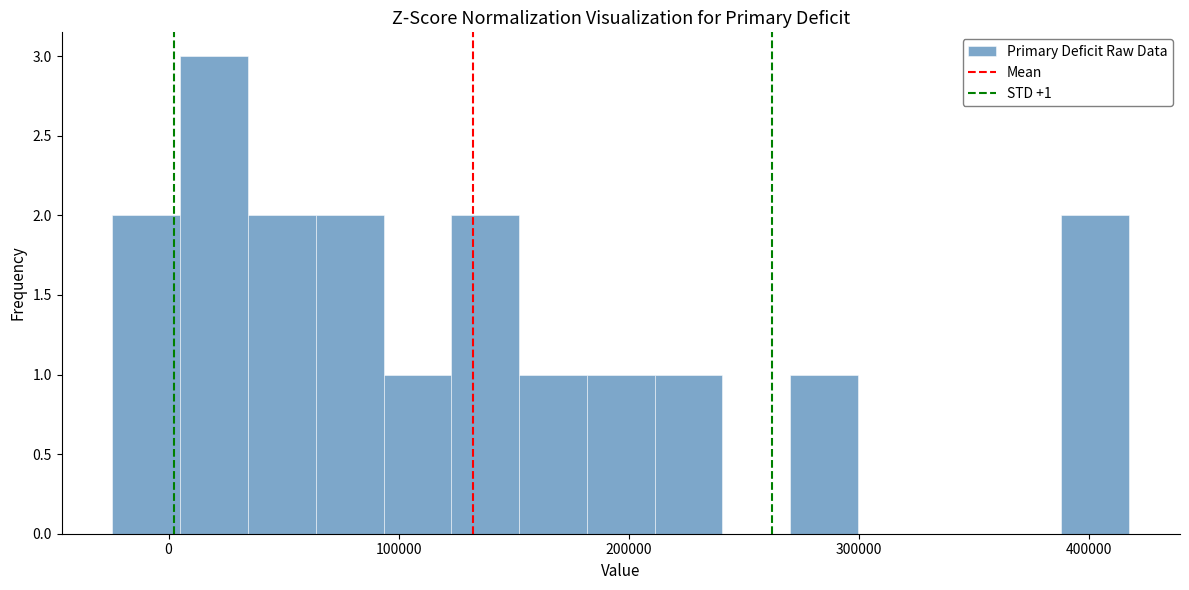

Around what value on the x-axis is the tallest bar? Give the approximate position of its centre, as read against the axis.

20000